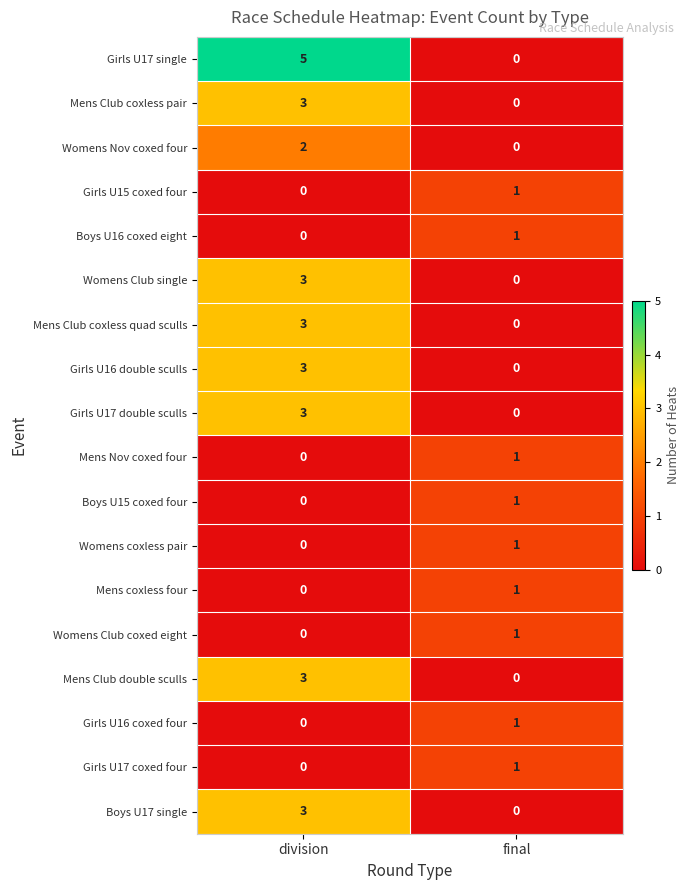

What is the sum of the Boys U17 single values at final and division?

3